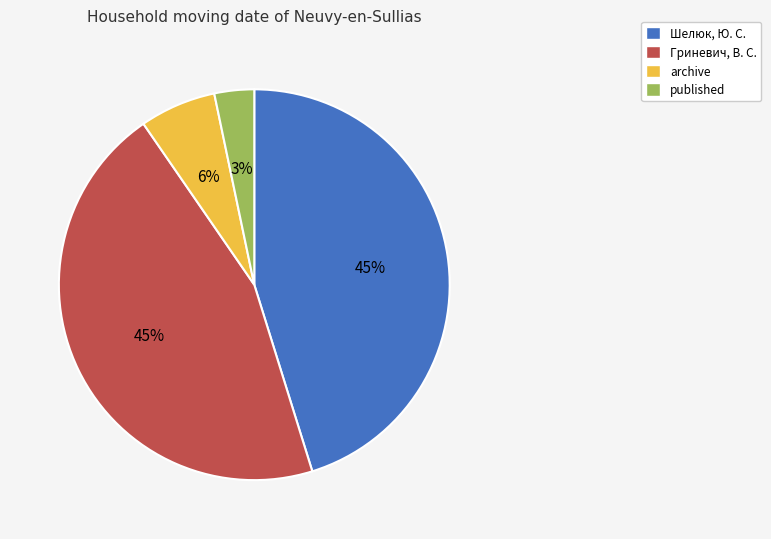

Is it true that archive is 6% of the pie?

True